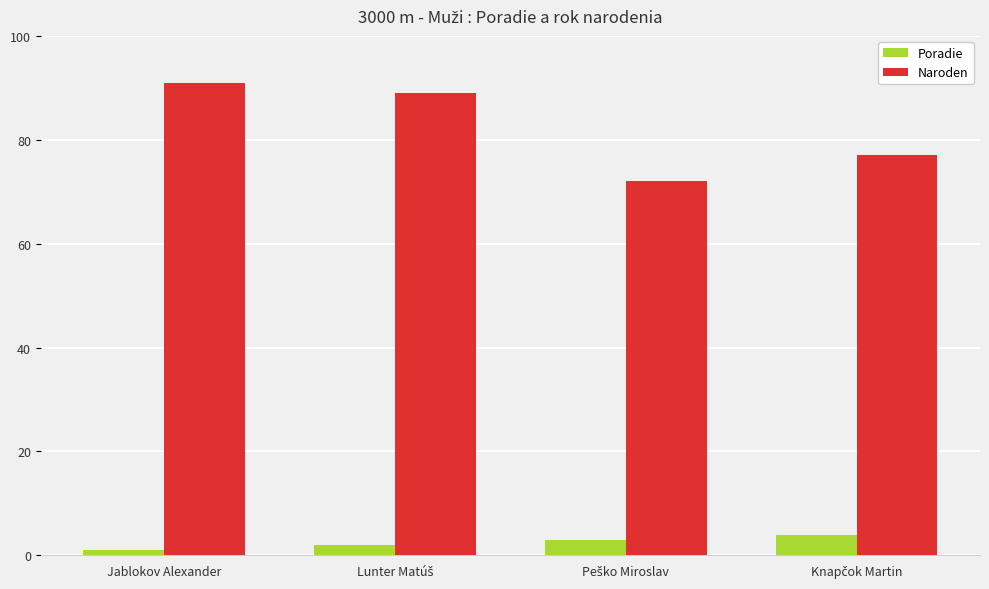

Rank the series by their maximum value, from lowest to highest.

Poradie, Naroden